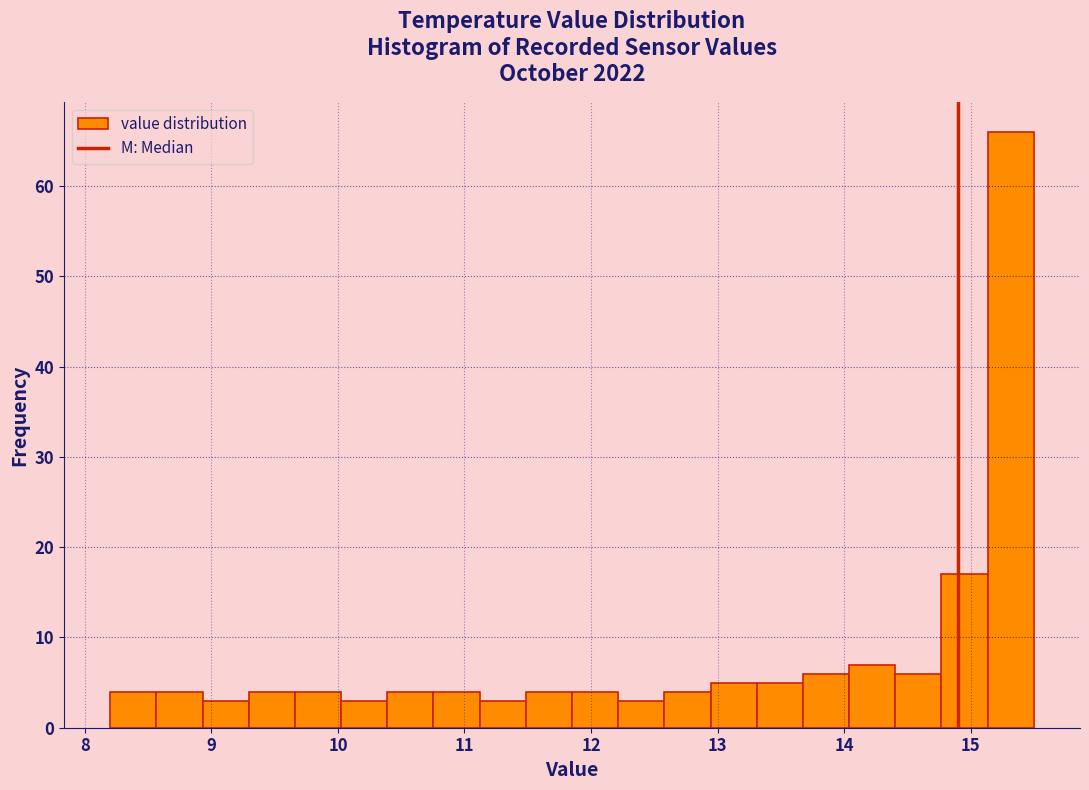

Read against the x-axis, roughly where is the centre of the tallest bar?

15.3